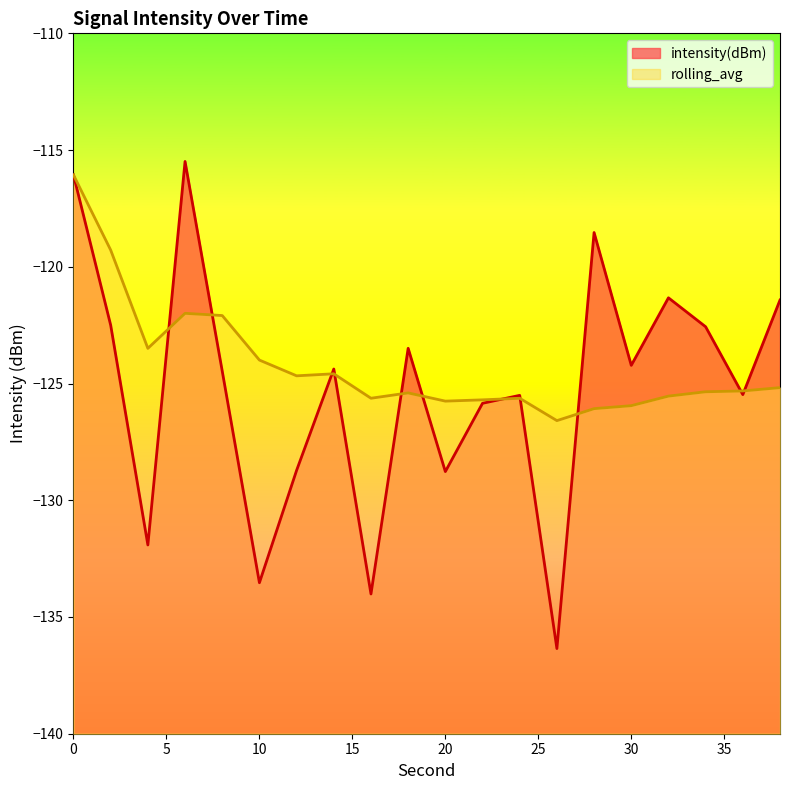

At 6, list the series in order from smallest to largest.

rolling_avg, intensity(dBm)